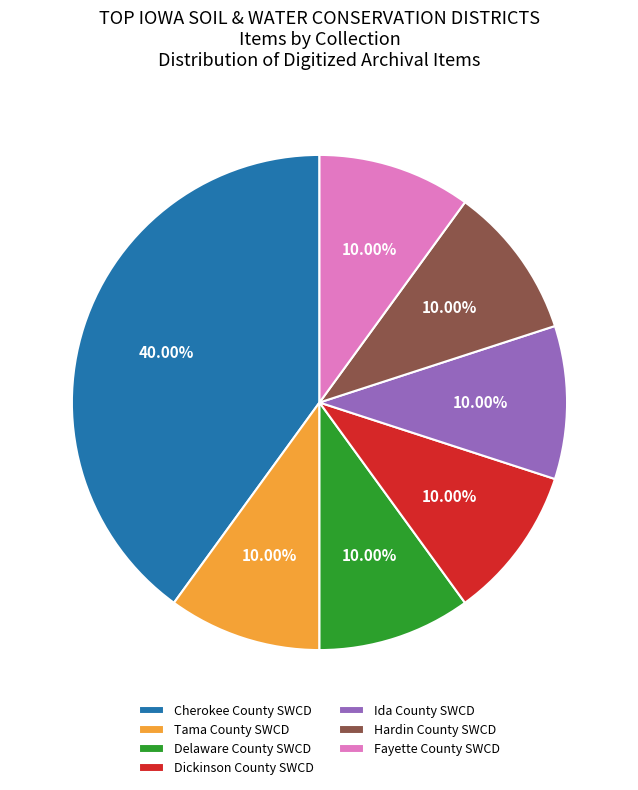

Does any single category account for the majority?

No